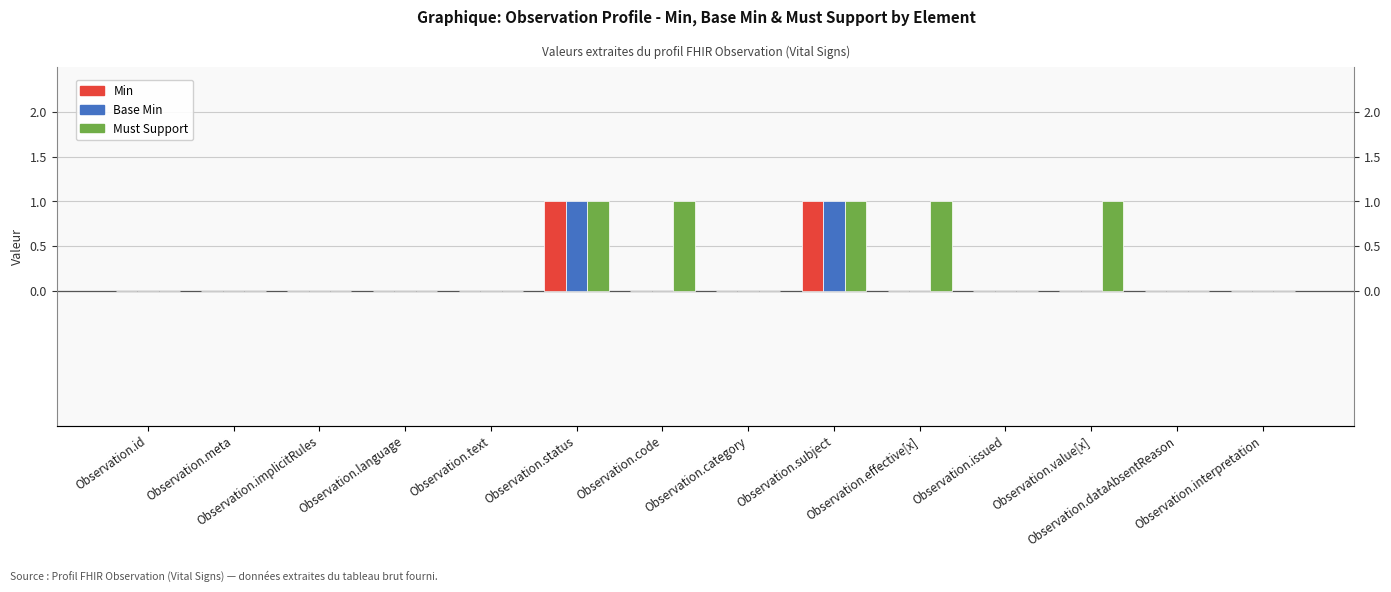

What is the label of the 4th bar from the right?

Observation.issued